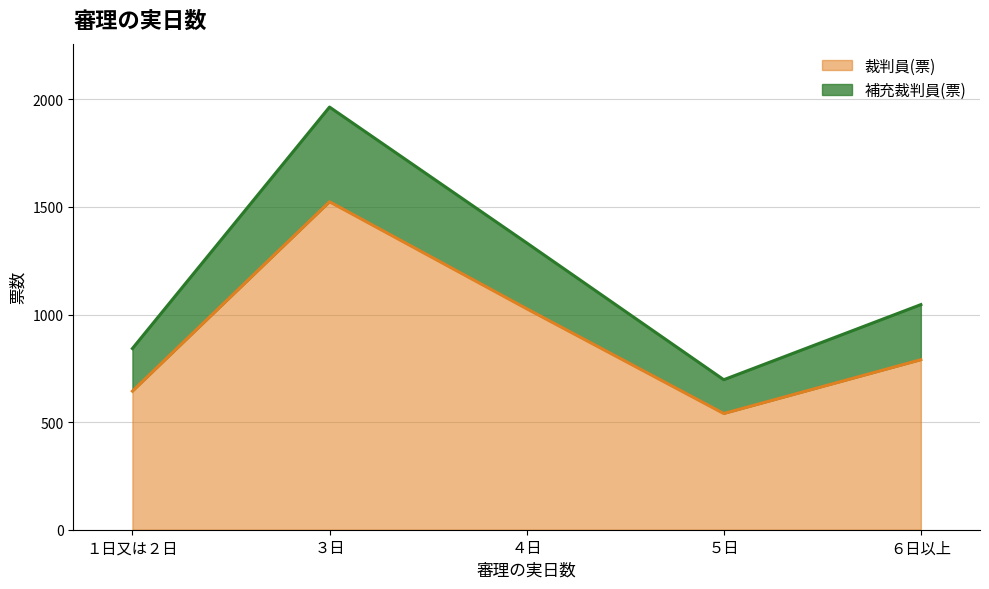

True or false: 裁判員(票) and 補充裁判員(票) intersect in this chart.

False